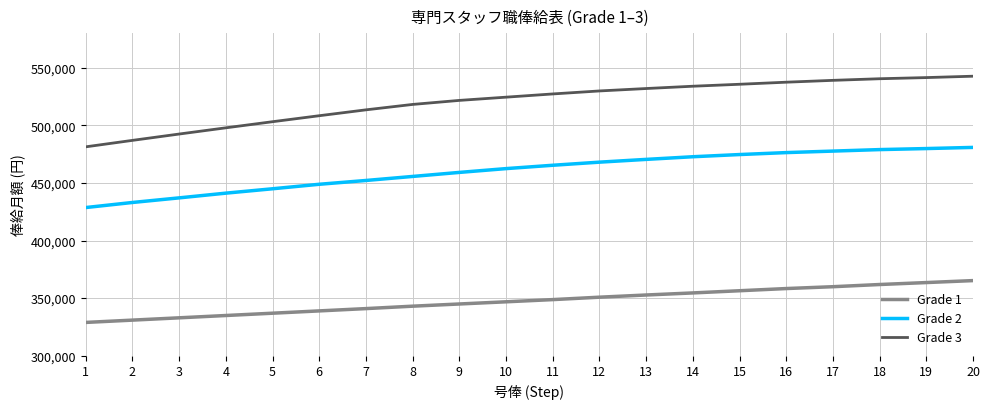

Which series has the largest total across all categories?

Grade 3